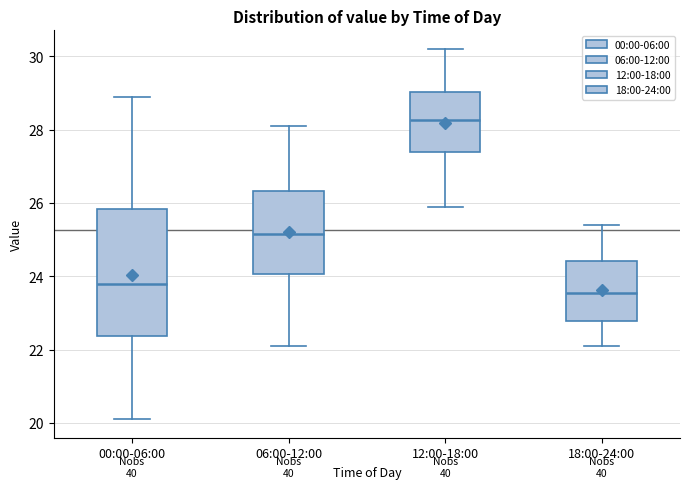

Reading left to right, read every box against the y-axis: the position of its median line, the range the box covers, and the ends of its whiskers. The values are not printed on the chart, so give them approximately, as read against the axis.

00:00-06:00: median 23.8, box 22.4 to 25.8, whiskers 20.2 to 29.0
06:00-12:00: median 25.2, box 24.0 to 26.4, whiskers 22.2 to 28.2
12:00-18:00: median 28.2, box 27.4 to 29.0, whiskers 26.0 to 30.2
18:00-24:00: median 23.6, box 22.8 to 24.4, whiskers 22.2 to 25.4